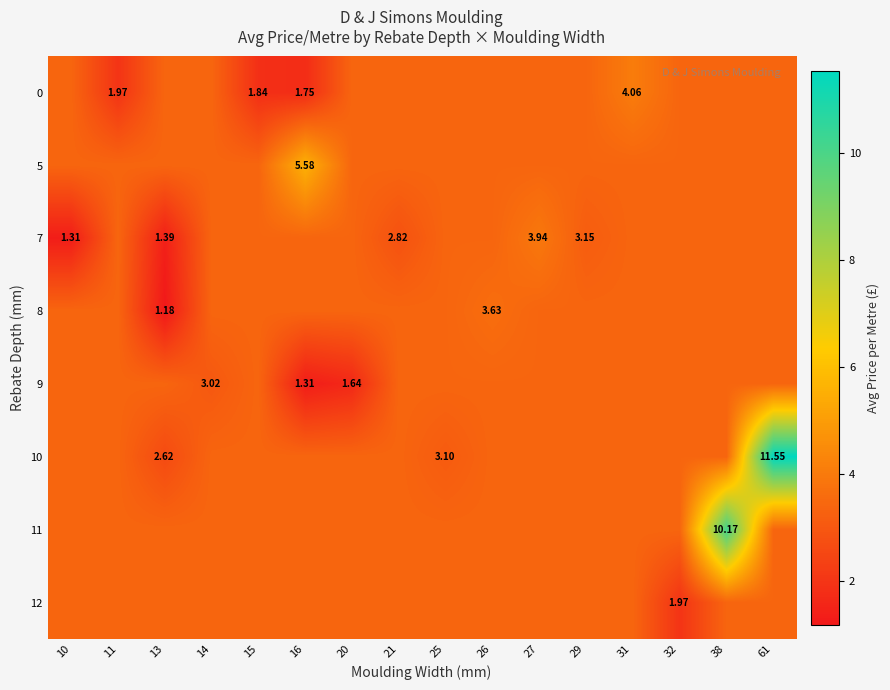

Rank the categories by 9 value from highest to lowest.

10, 11, 13, 15, 21, 25, 26, 27, 29, 31, 32, 38, 61, 14, 20, 16